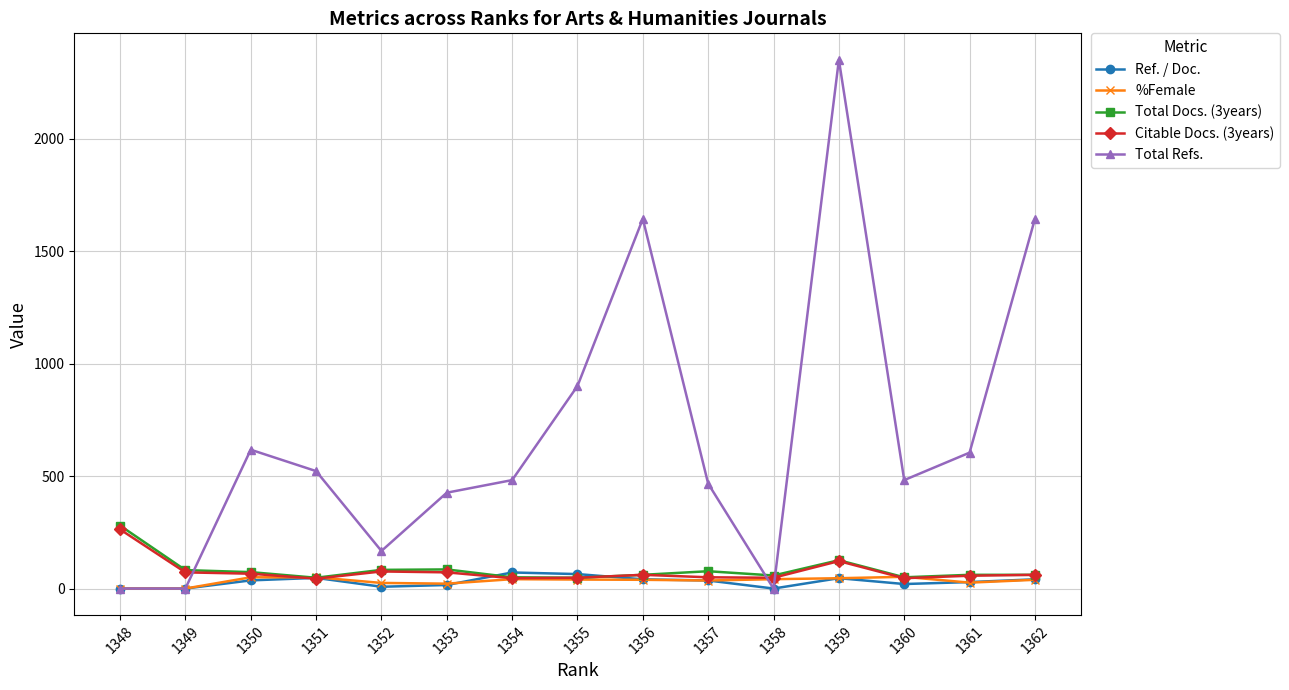

Between 1351 and 1359, which series saw the biggest shift?

Total Refs.